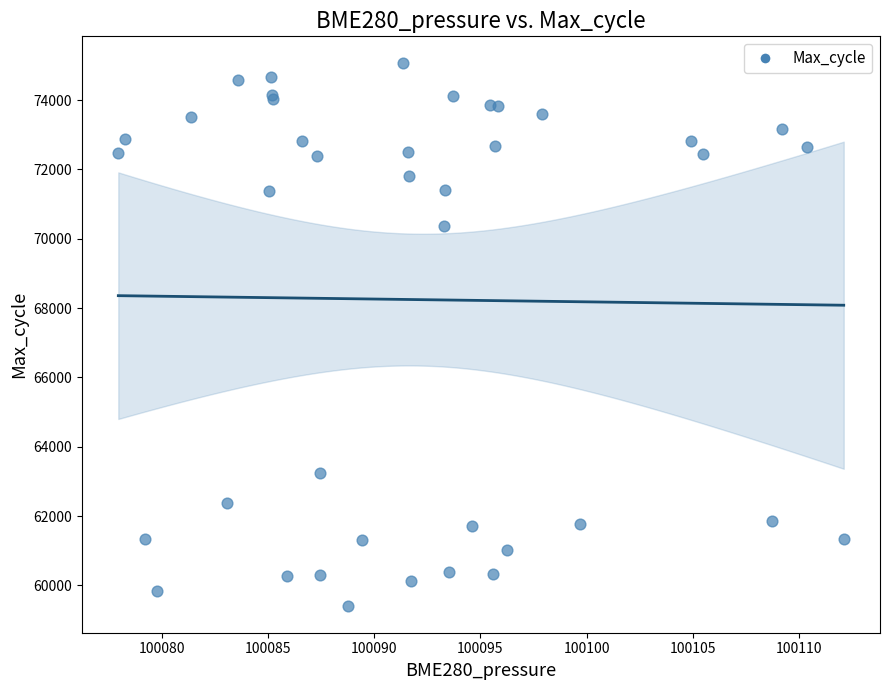

What Y value in the scatter plot is closest to 67237?

70370